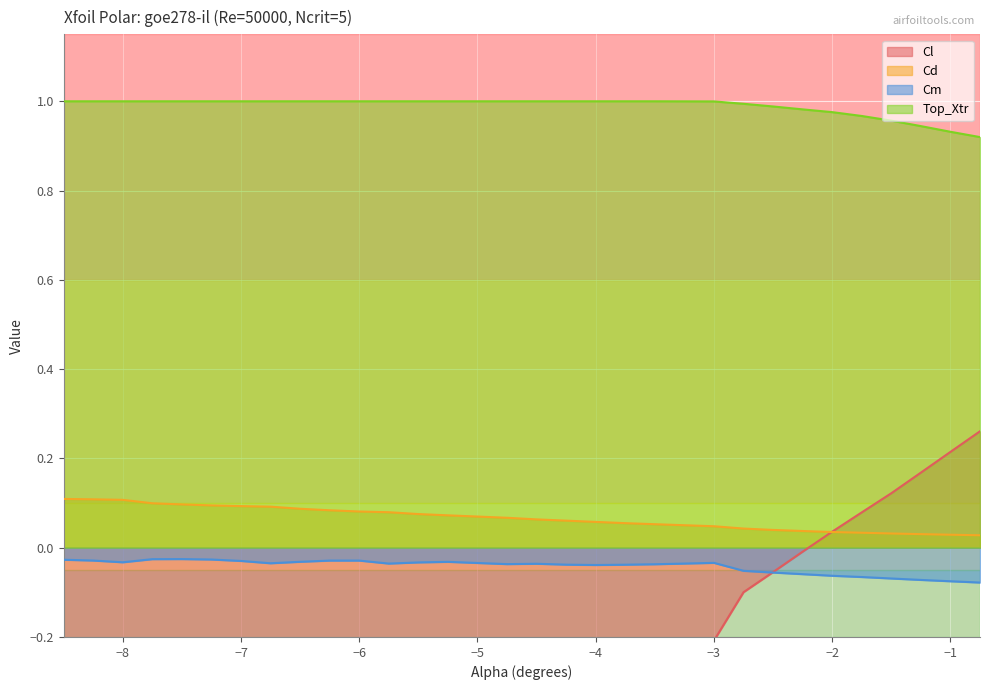

The value of Cl at -7.25 is -0.1. True or false?

False